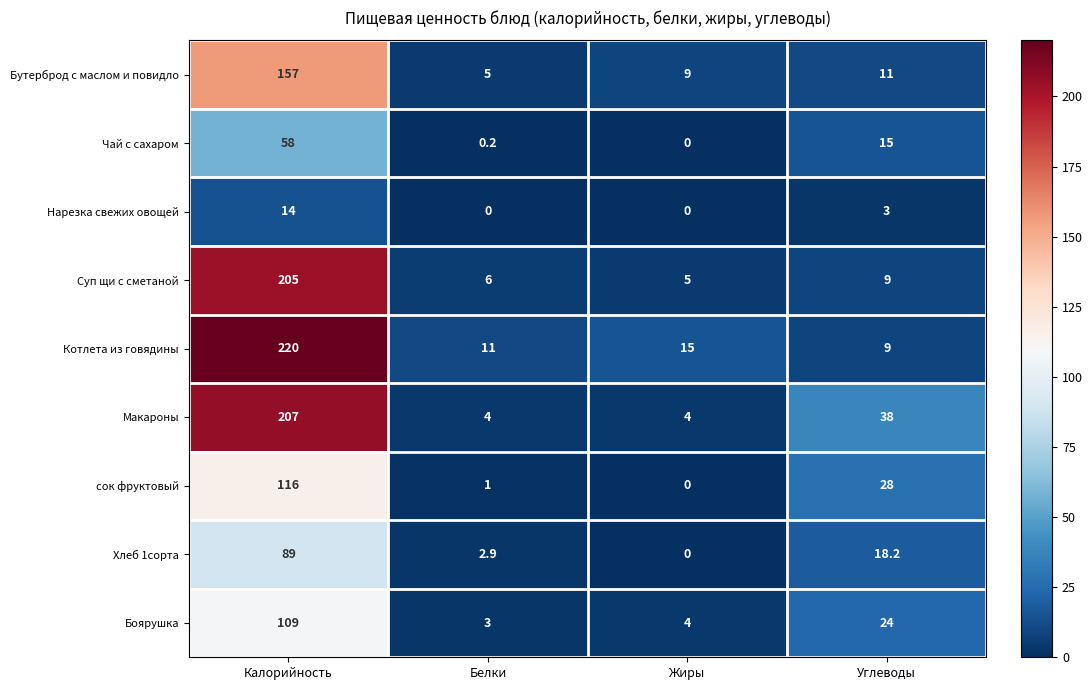

List the series in order of their peak value, highest first.

Котлета из говядины, Макароны, Суп щи с сметаной, Бутерброд с маслом и повидло, сок фруктовый, Боярушка, Хлеб 1сорта, Чай с сахаром, Нарезка свежих овощей